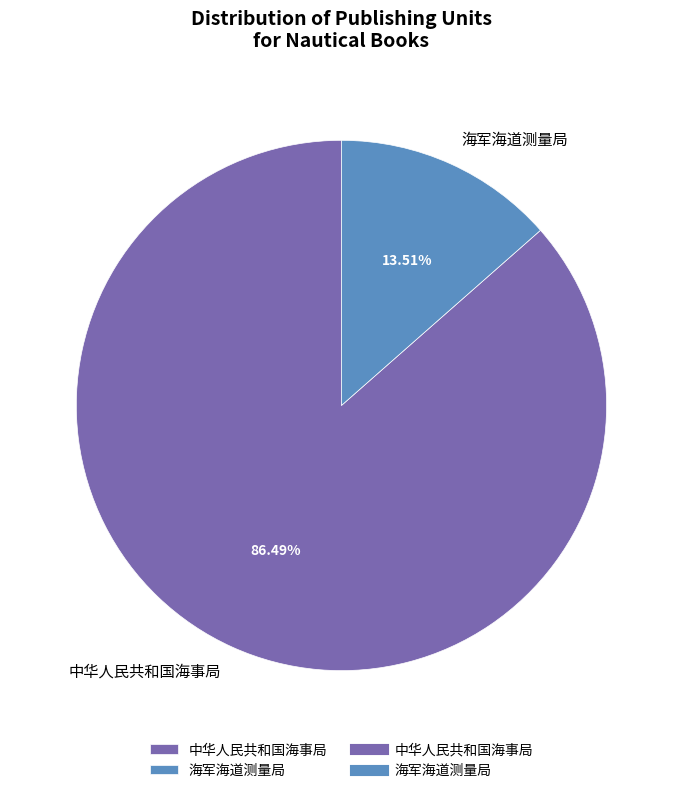

What is the total percentage of 中华人民共和国海事局 and 海军海道测量局?

100.0%